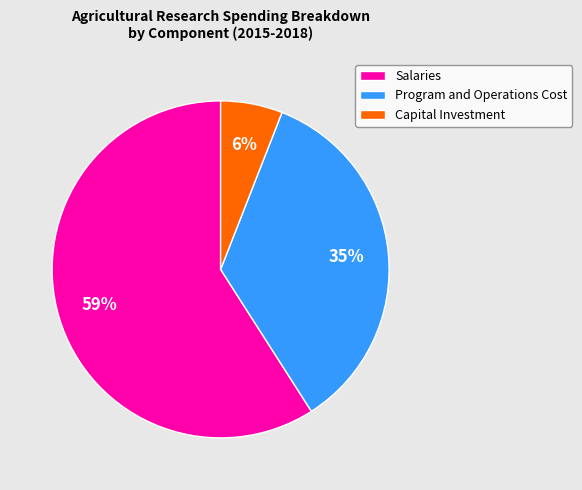

What is the ratio of the value at Program and Operations Cost to the value at Salaries?

0.6